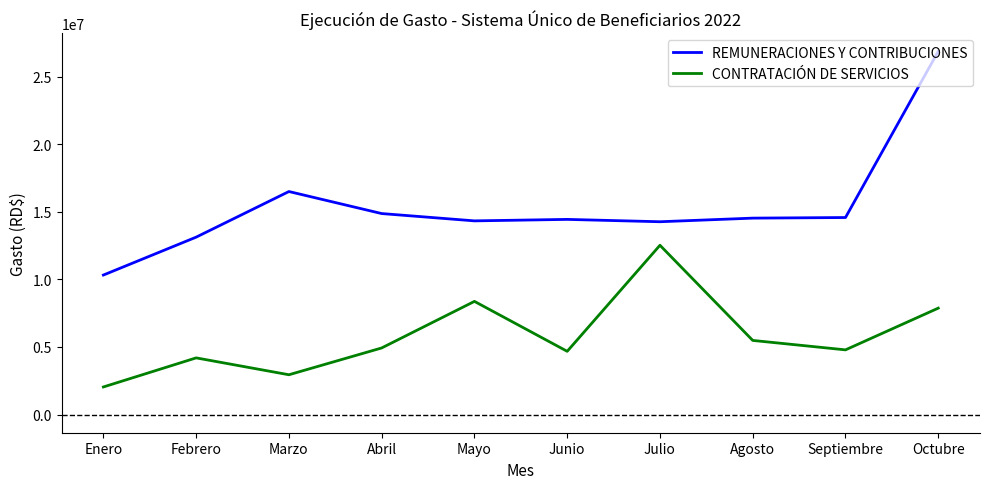

True or false: CONTRATACIÓN DE SERVICIOS and REMUNERACIONES Y CONTRIBUCIONES cross at least once.

False